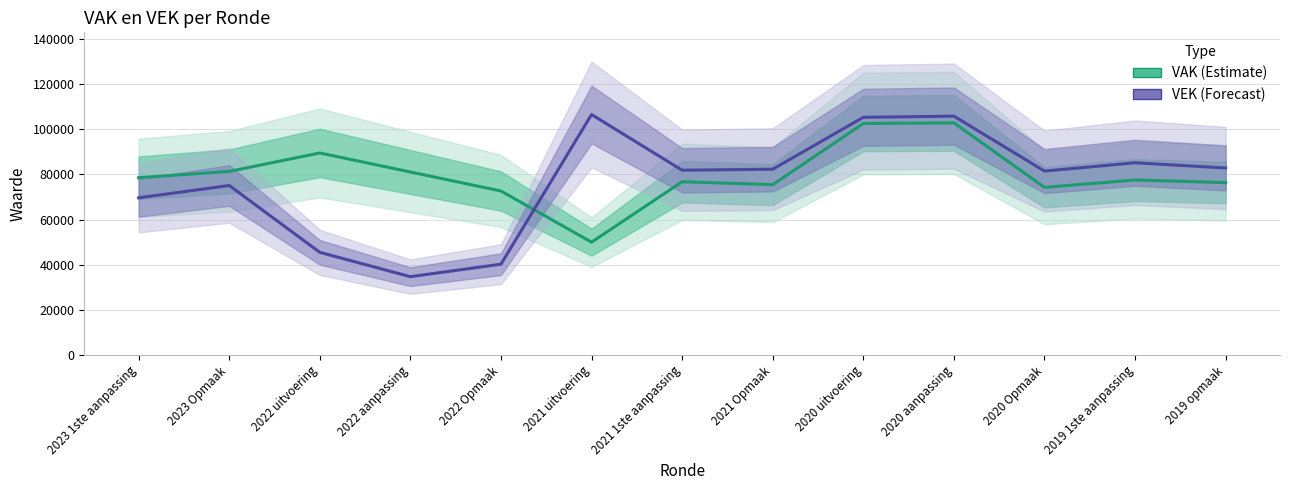

What is the minimum value shown in the chart?

34695